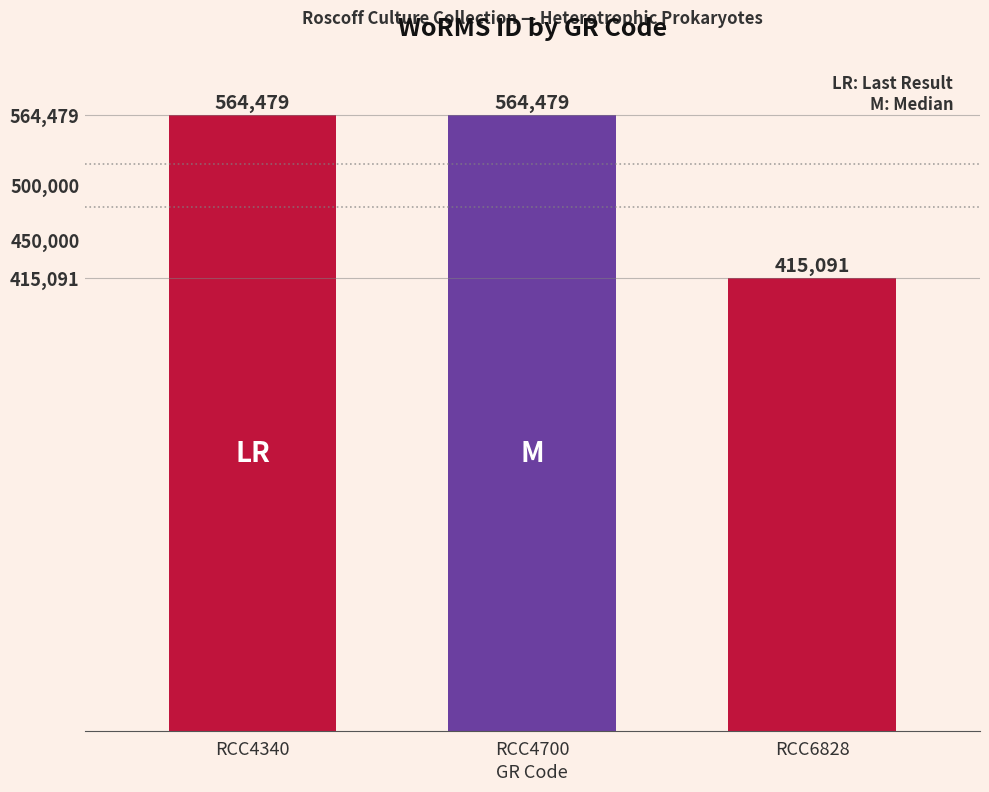

How many series are shown in this chart?

3